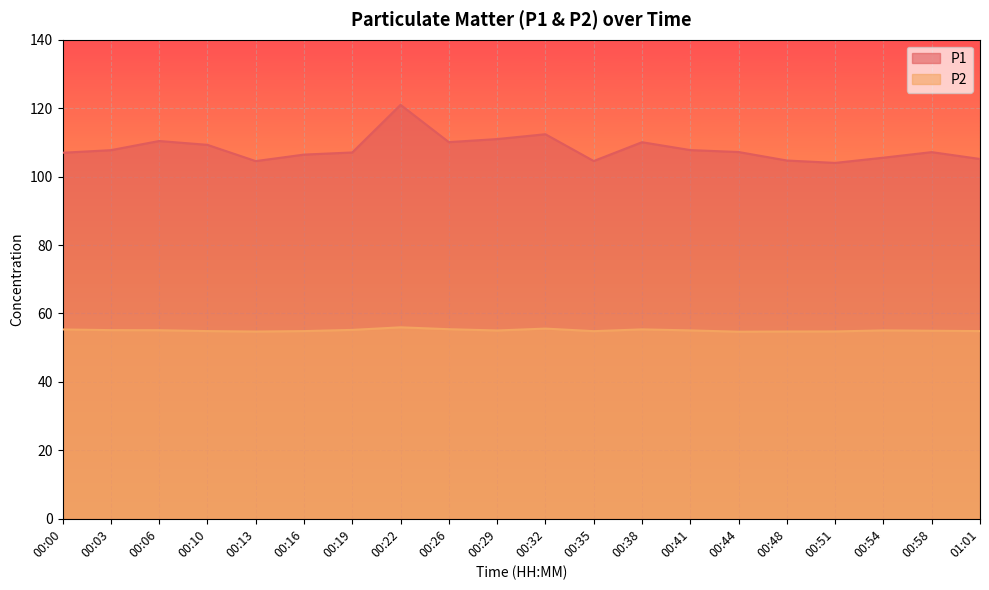

What is the difference between the highest and lowest values at 00:38?

54.7